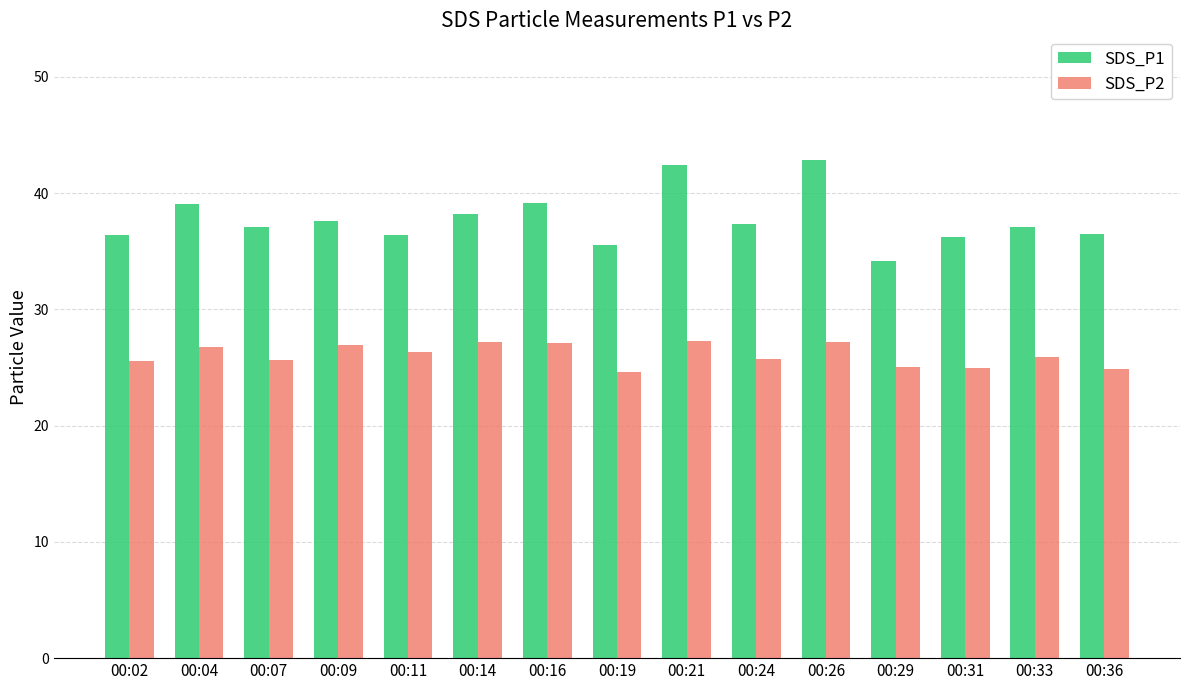

What is the spread (max minus min) of values at 00:19?

10.9